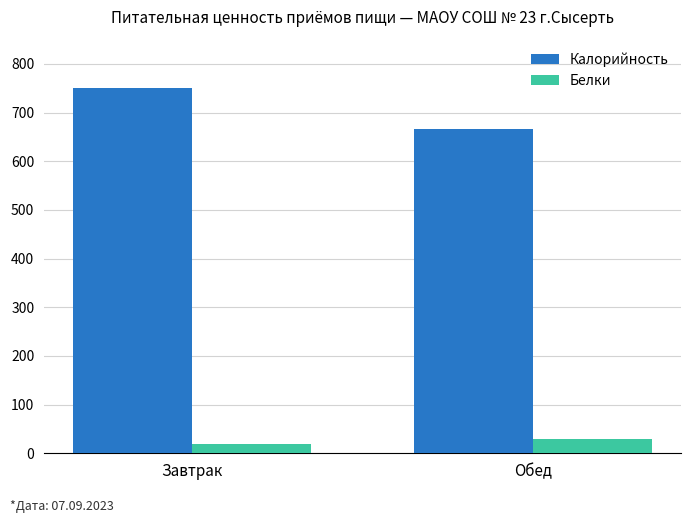

The Белки series shows 19.5 at Завтрак. True or false?

True